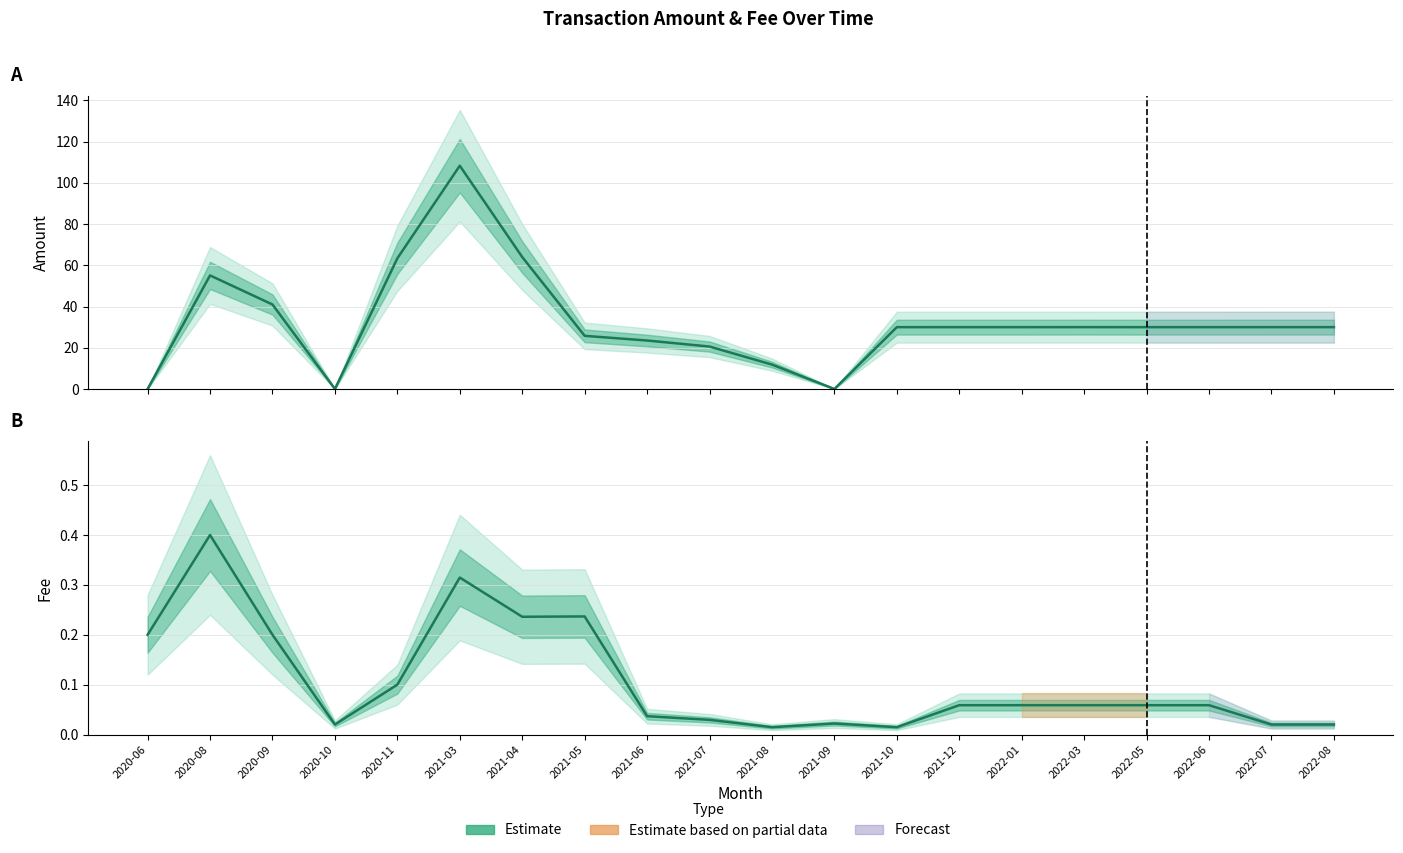

Which series has the largest total across all categories?

Amount (median)